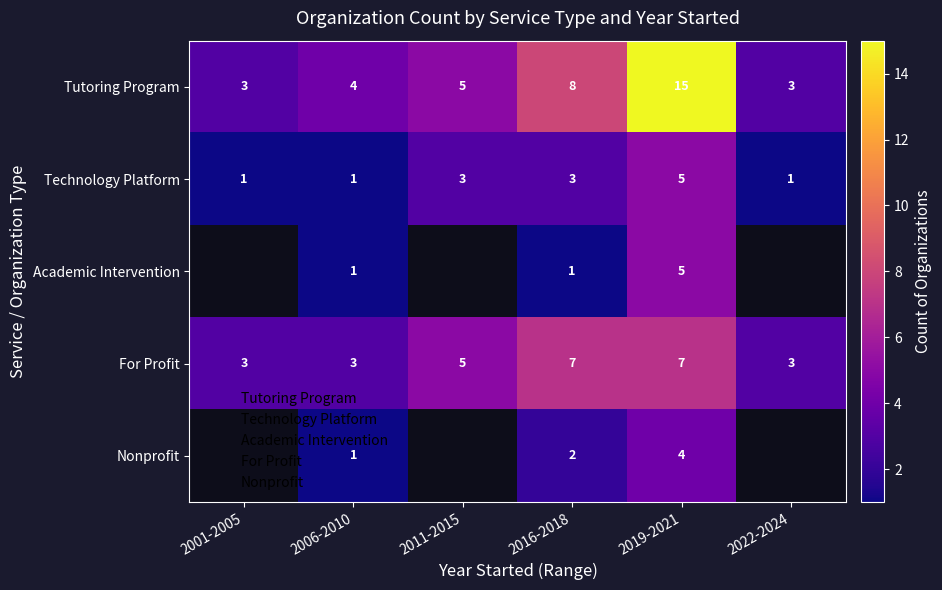

Is the value of For Profit at 2016-2018 greater than the value of Technology Platform at 2011-2015?

Yes